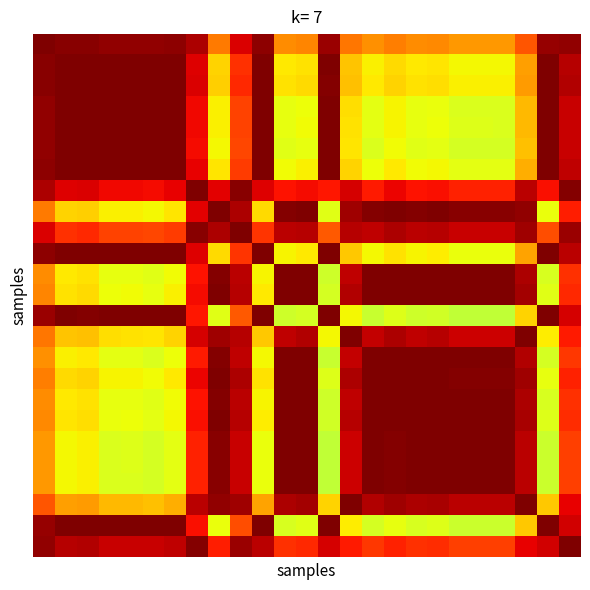

At how many categories does at least one series exceed 0?

25